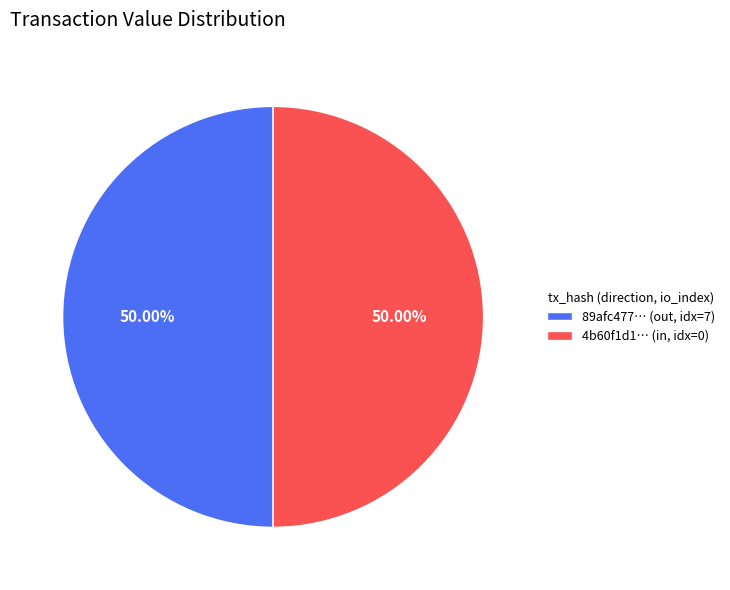

Is the sum of 89afc477… (out, idx=7) and 4b60f1d1… (in, idx=0) greater than half?

Yes